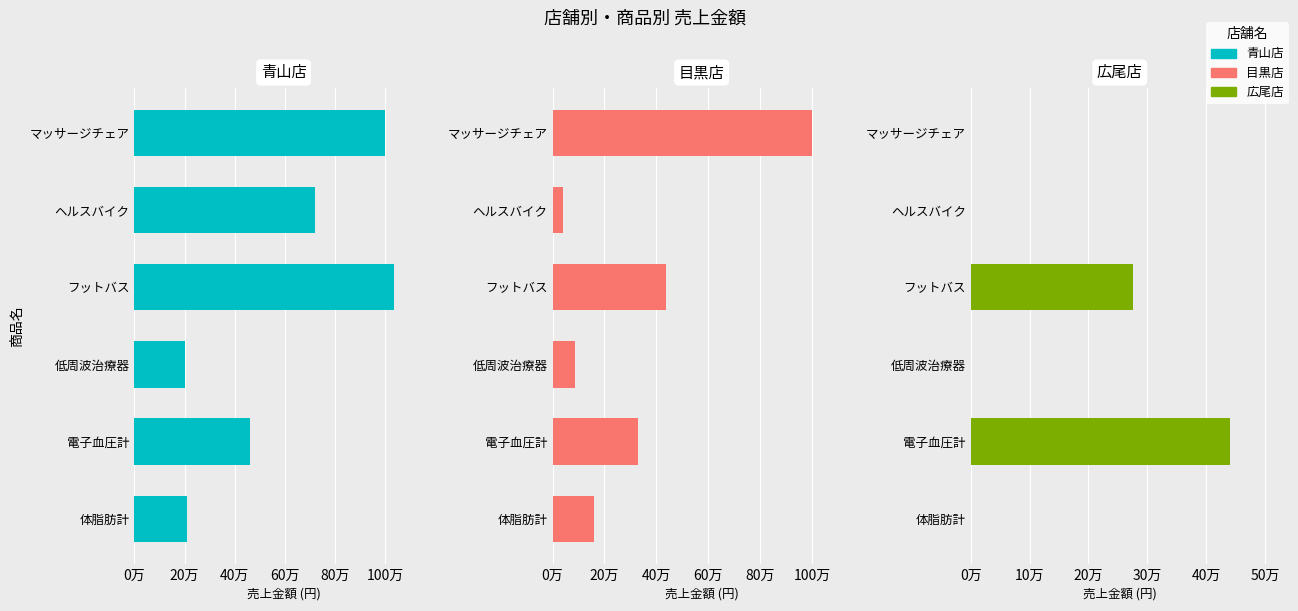

How many bars are there in each group?

3